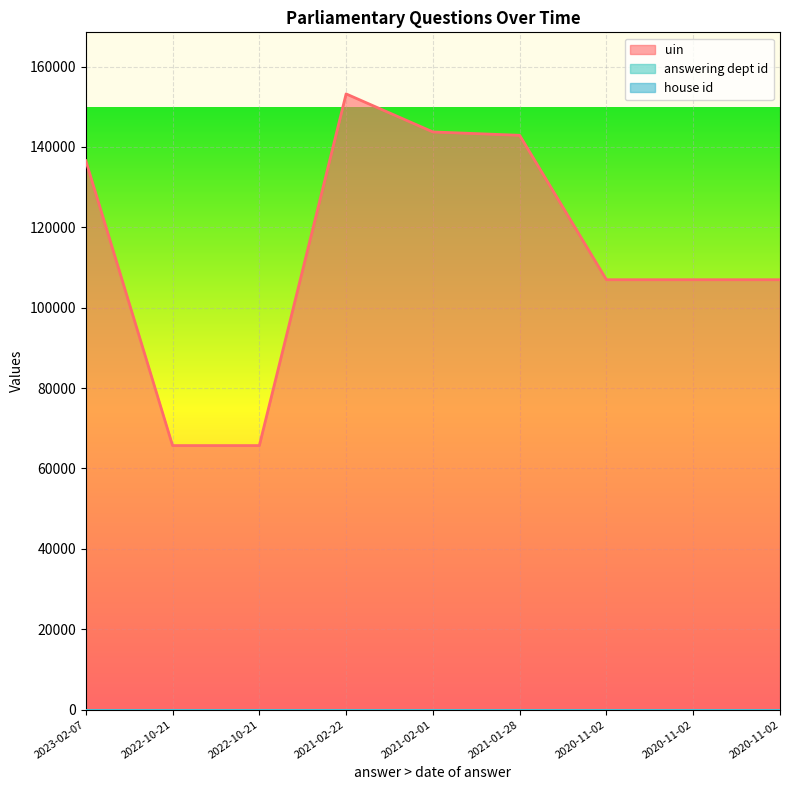

At which label does house id reach its peak?

2023-02-07